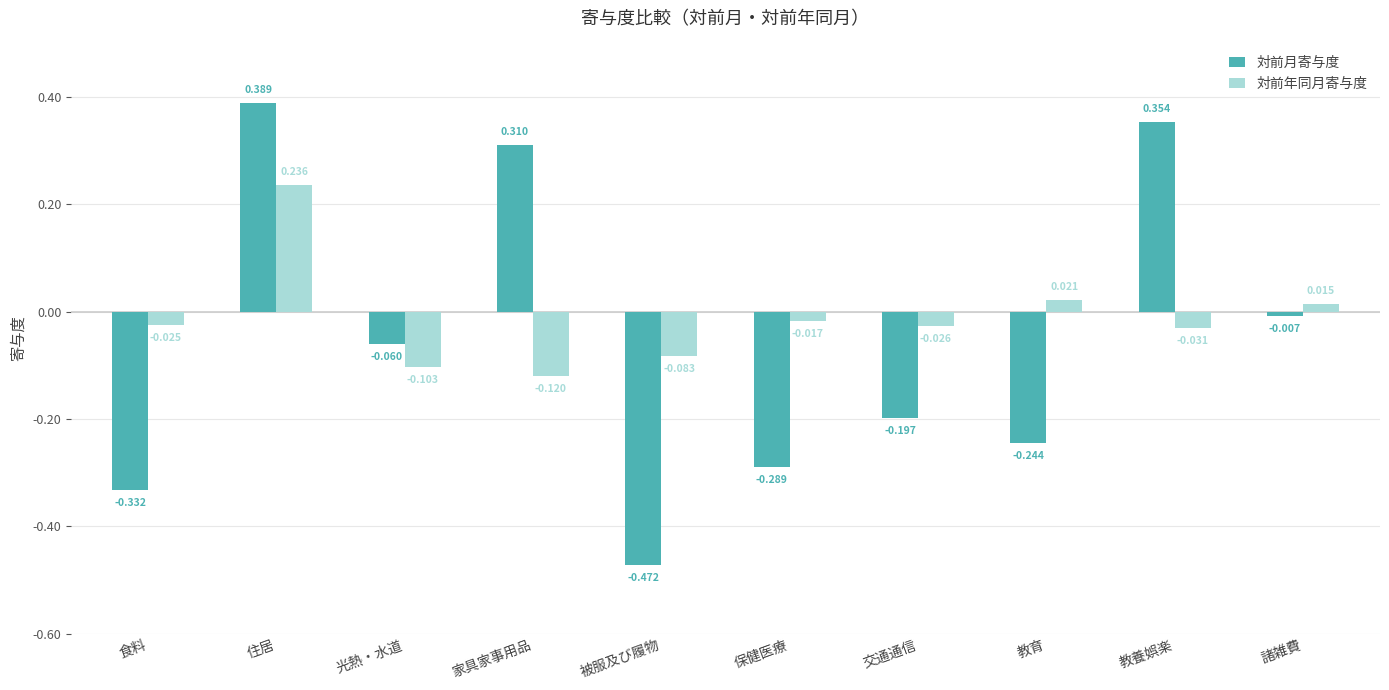

Which series changed the most between 家具家事用品 and 教育?

対前月寄与度